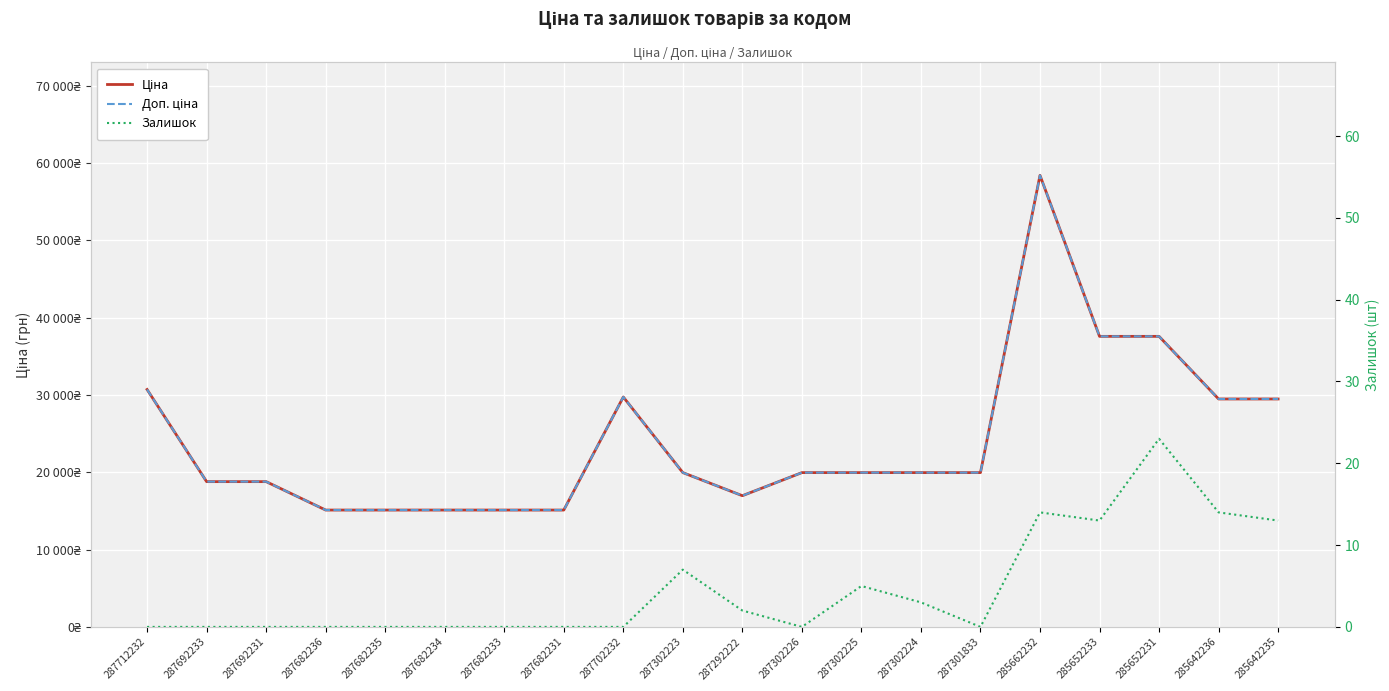

True or false: Ціна and Залишок intersect in this chart.

False